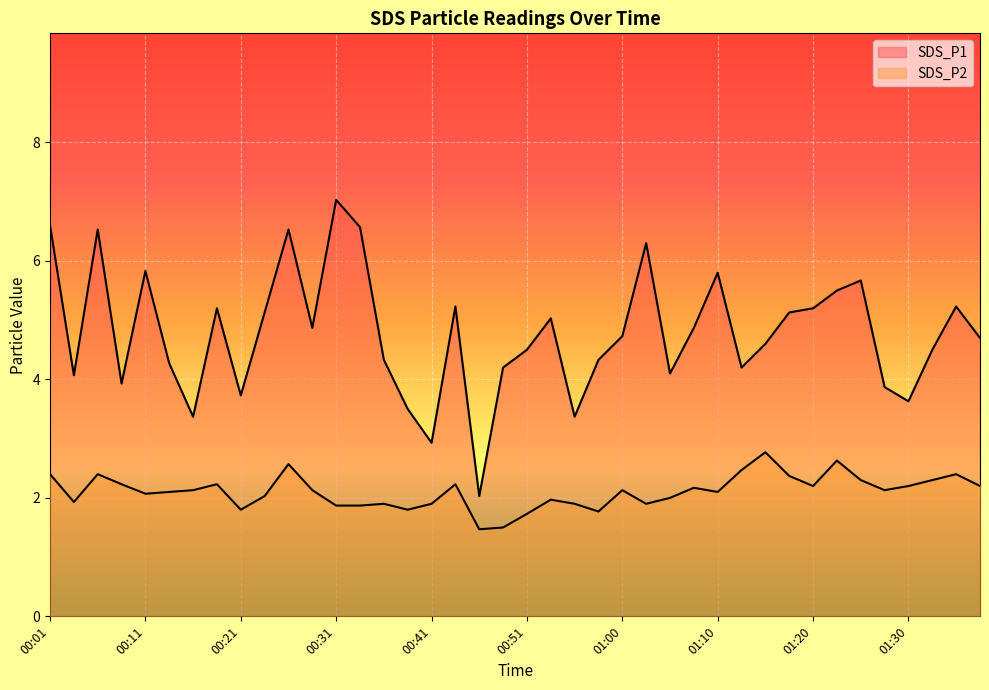

How many data points does each series have?

40